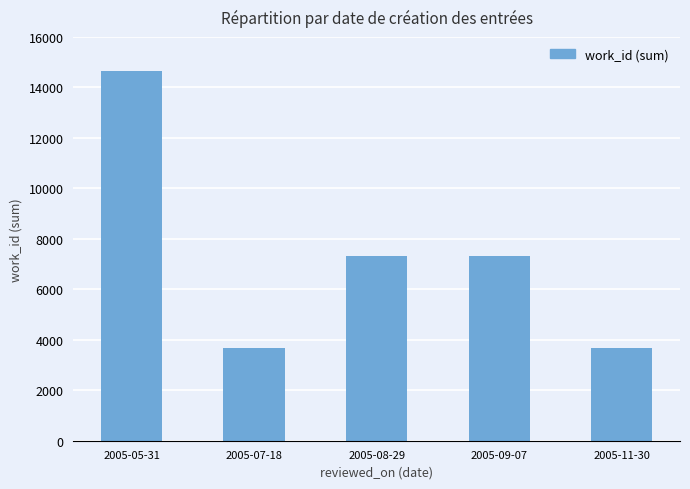

Between 2005-11-30 and 2005-08-29, which is larger?

2005-08-29